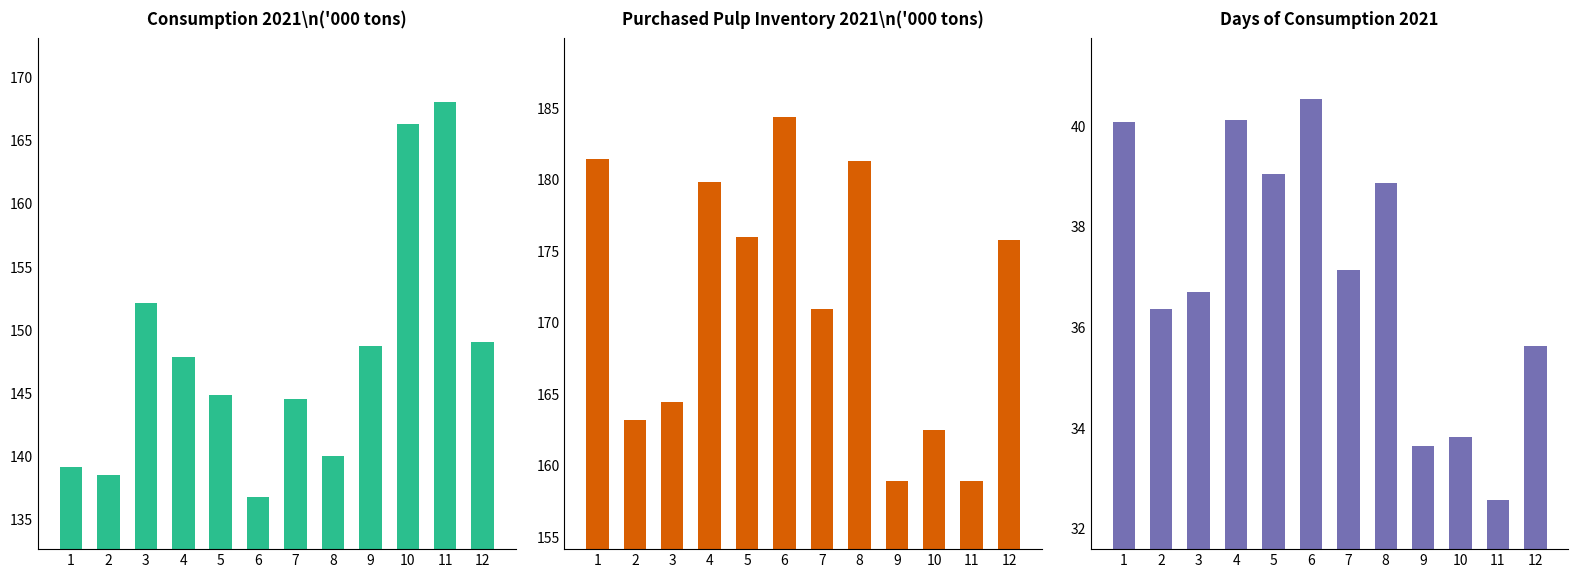

Which series has the largest total across all categories?

Purchased Pulp Inventory 2021 (000 tons)